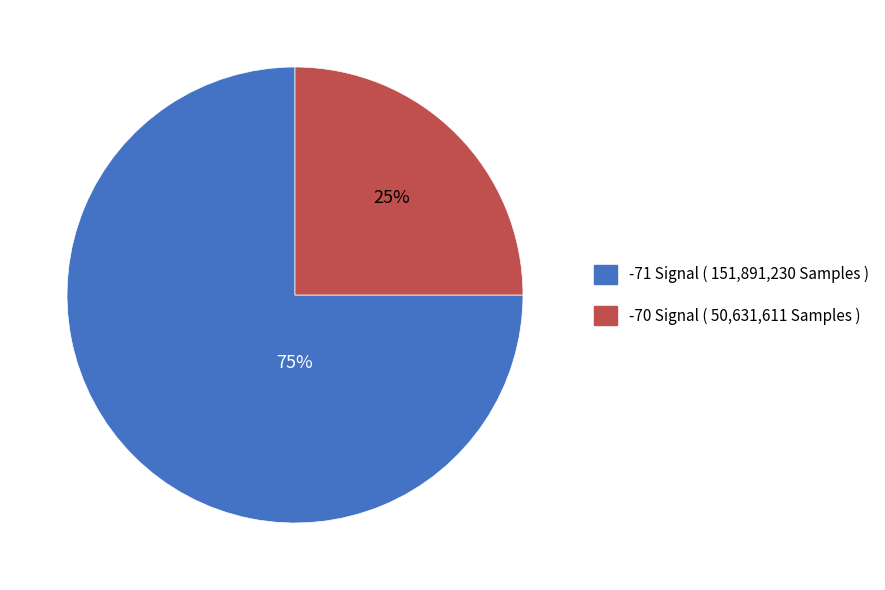

Is there a majority slice in this chart?

Yes